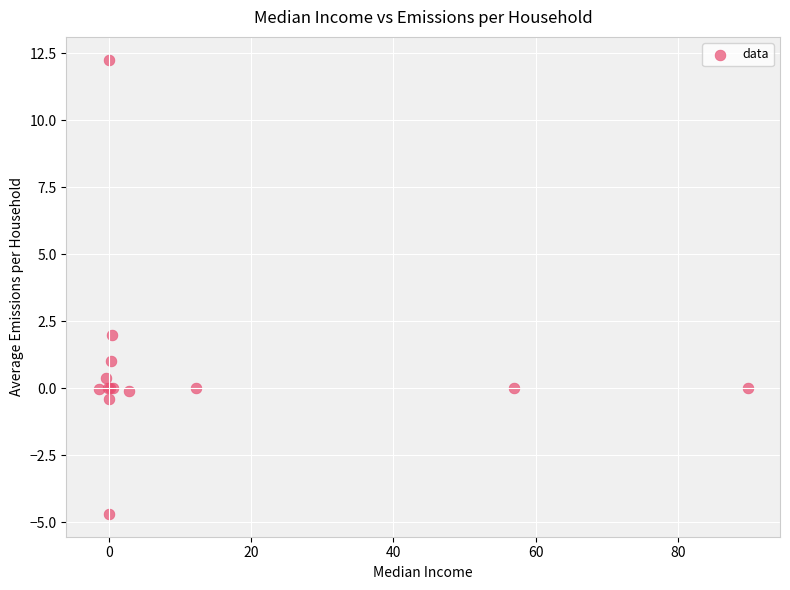

What Y value in the scatter plot is closest to 3?

2.0